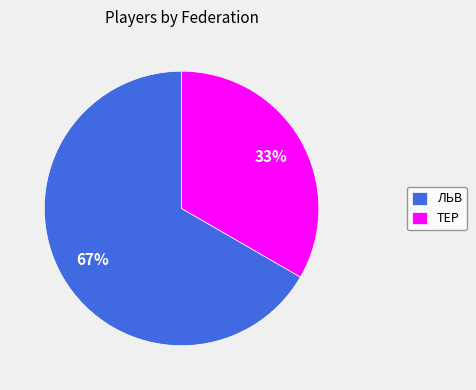

Approximately how many times larger is the value at ТЕР compared to ЛЬВ?

0.5